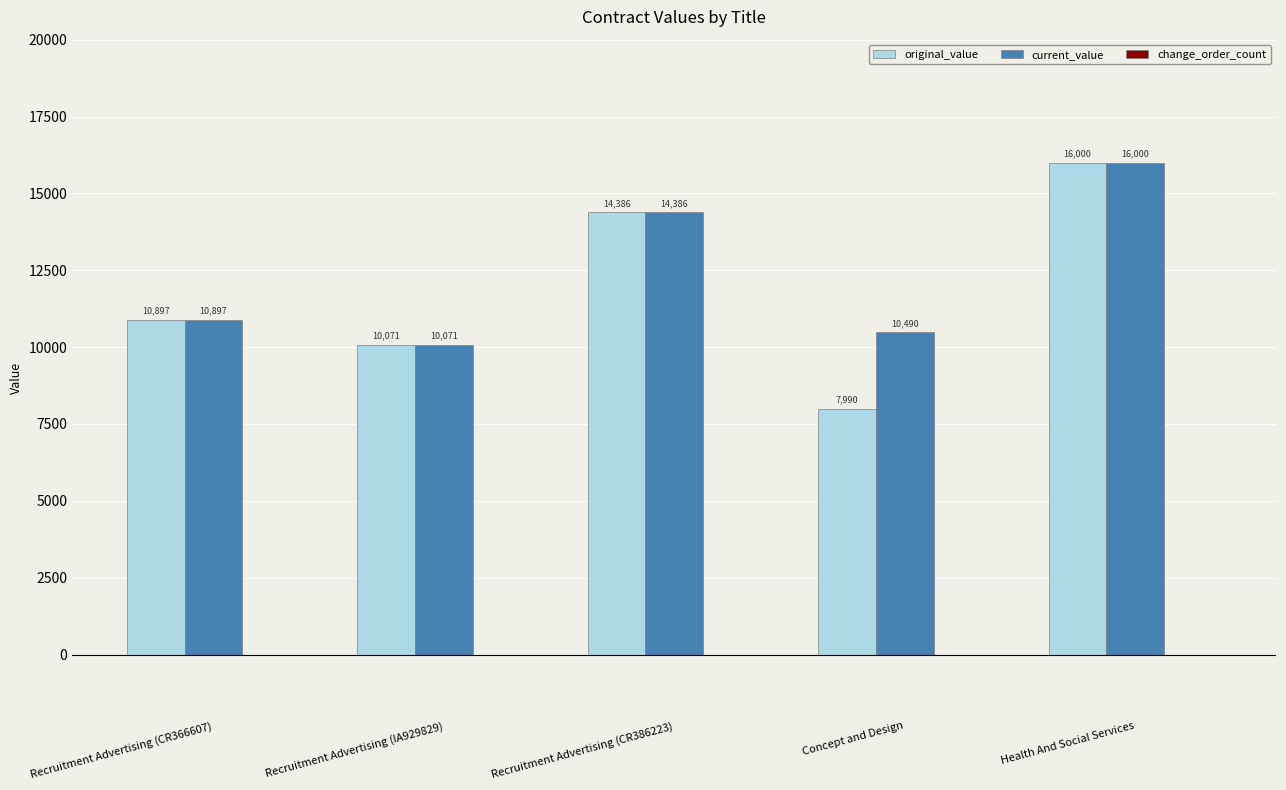

True or false: current_value has a value of 2864.4 at Recruitment Advertising (IA929829).

False